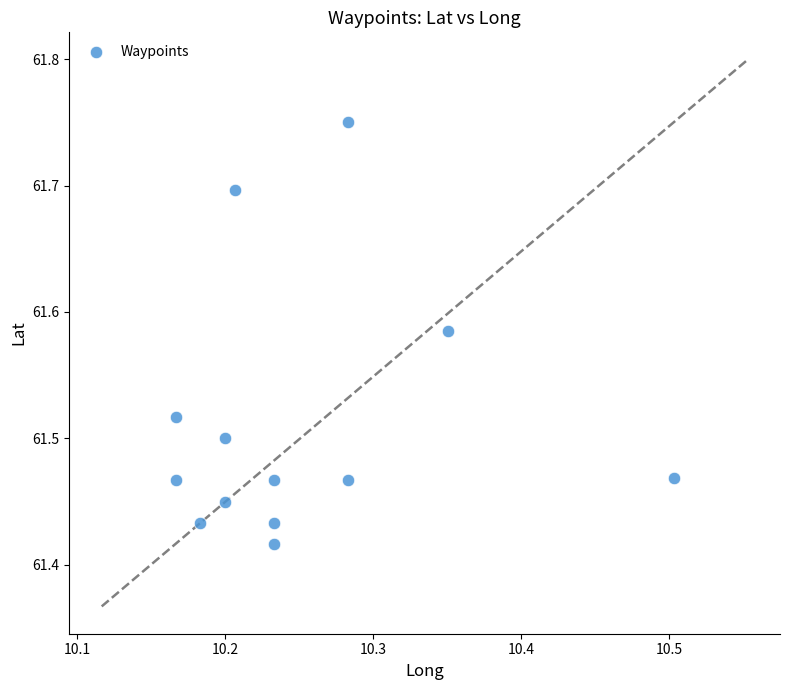

What is the range of Y values (max minus min)?

0.3